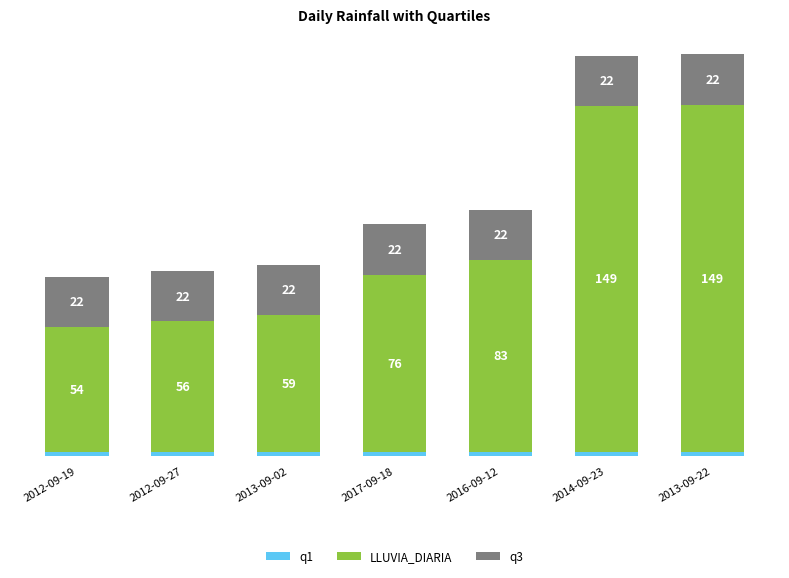

Are the bars horizontal?

No